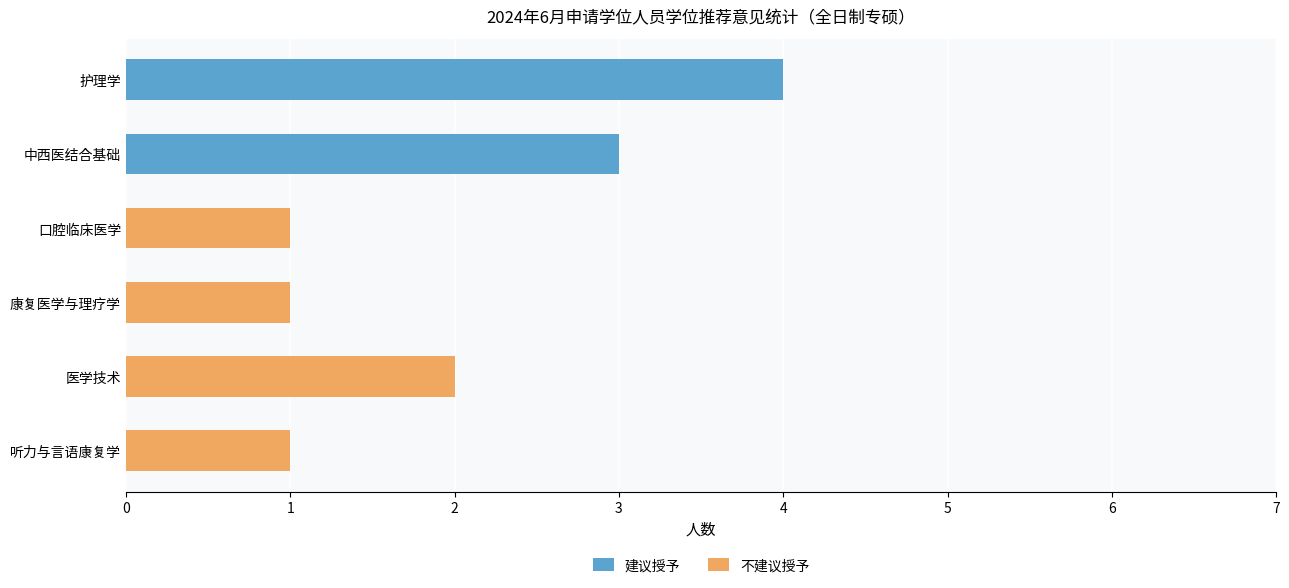

What is the sum of all 建议授予 values?

7